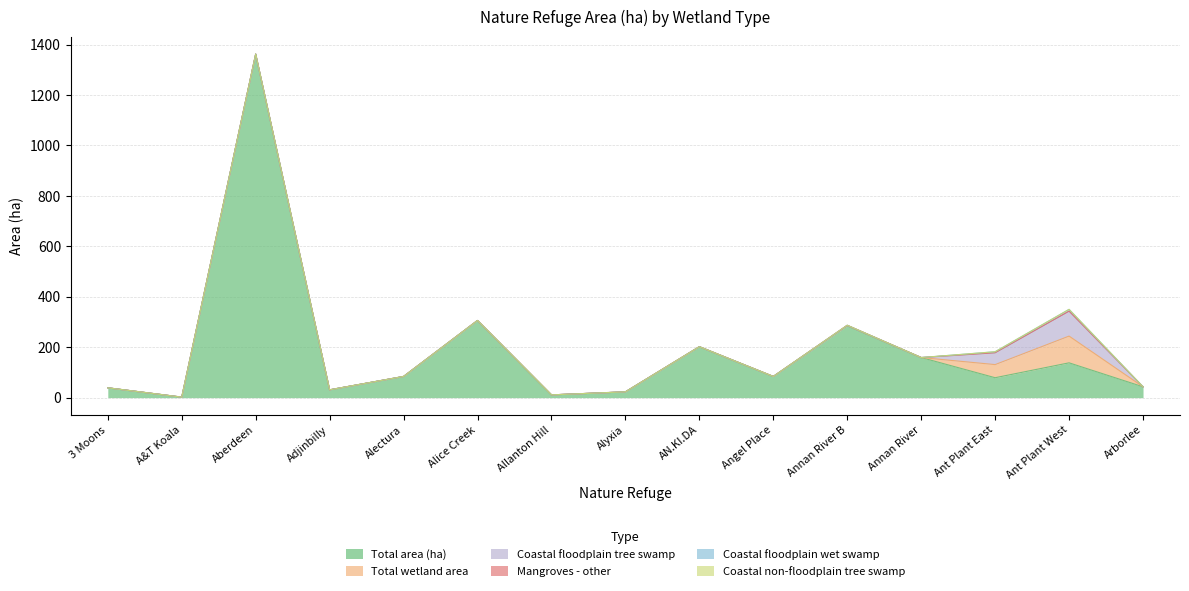

Is it true that Total area (ha) equals 14 at Adjinbilly?

False